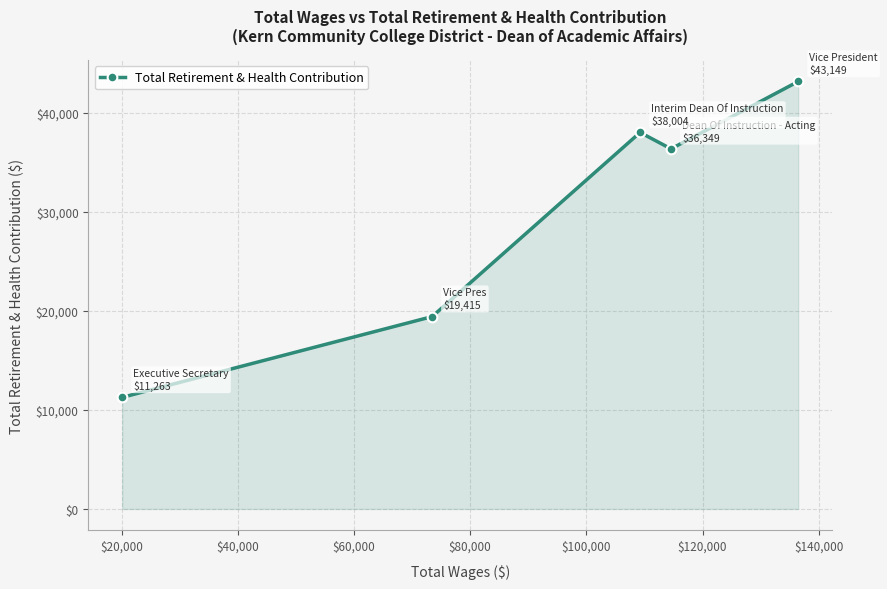

What is the maximum value shown in the chart?

43149